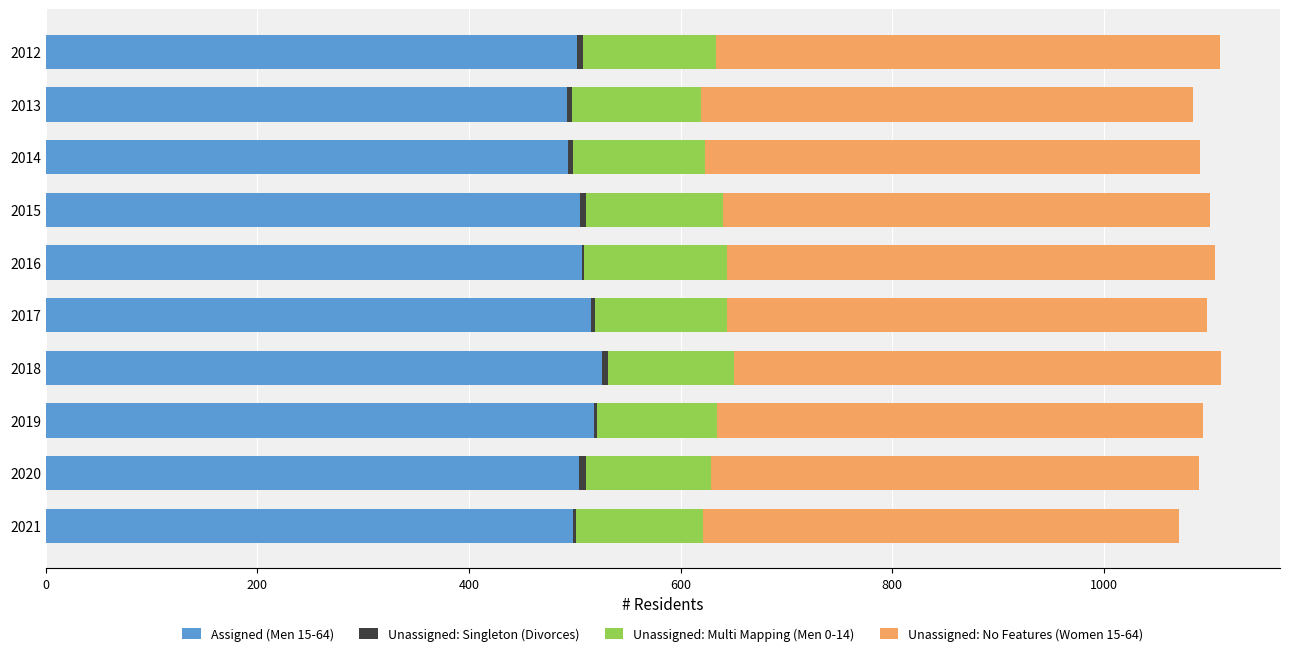

The value of Assigned (Men 15-64) at 2014 is 494. True or false?

True